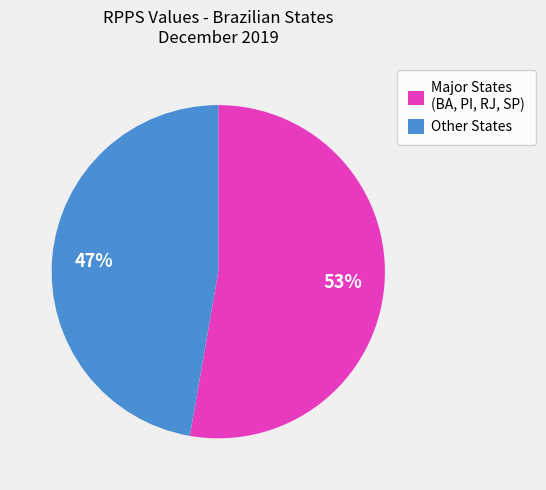

To the nearest percent, what is the combined percentage of Major States (BA, PI, RJ, SP) and Other States?

100%